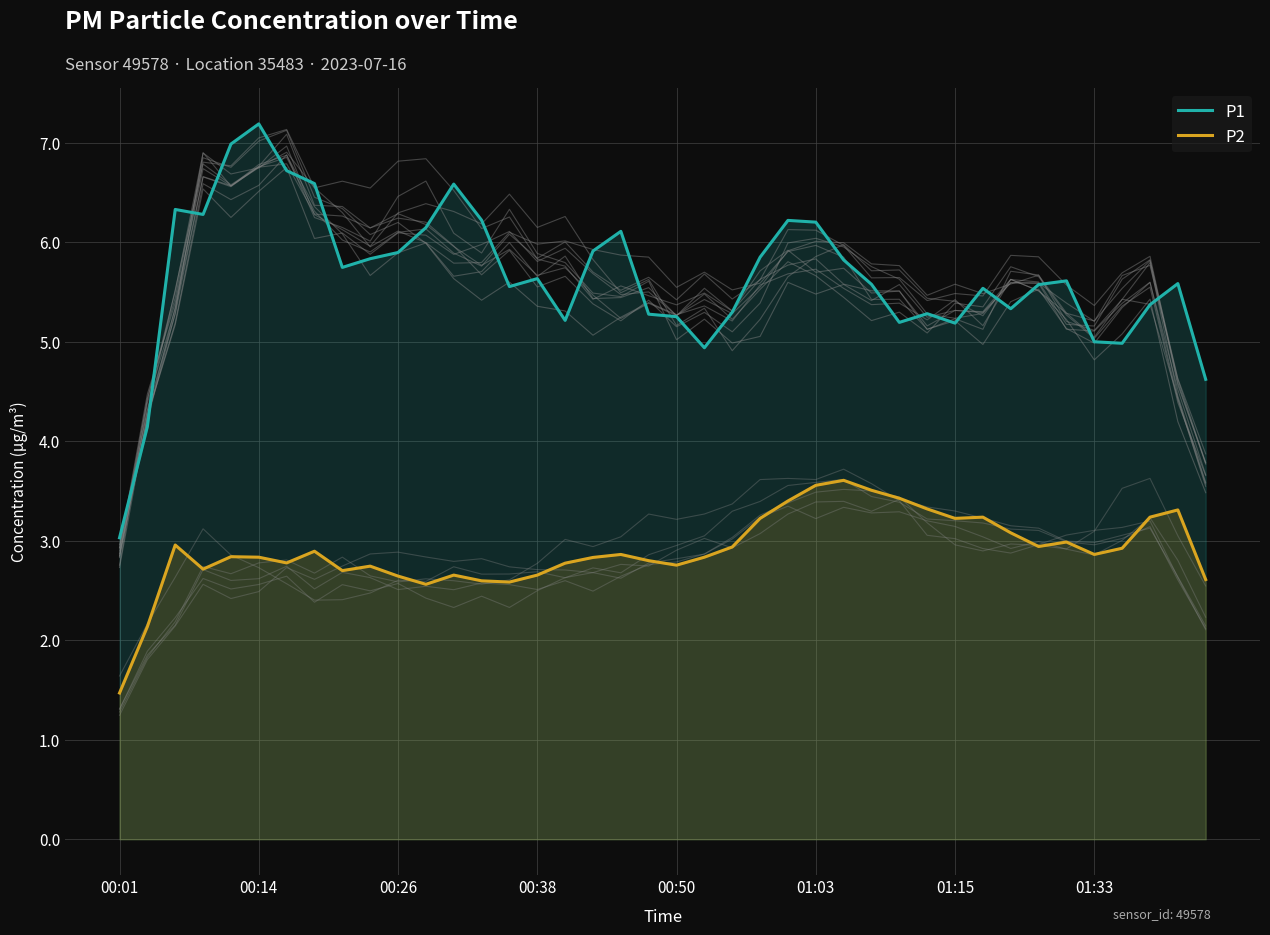

What is the minimum value for P2?

1.5